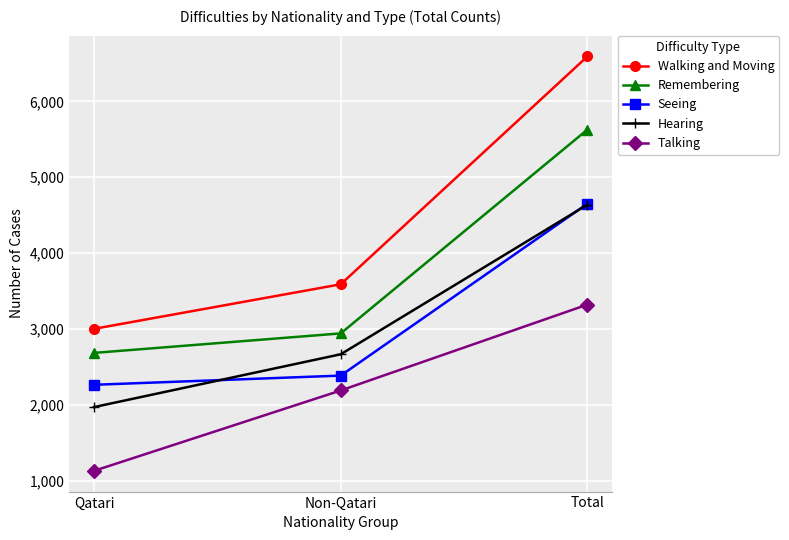

At which category does the chart reach its peak across all series?

Total